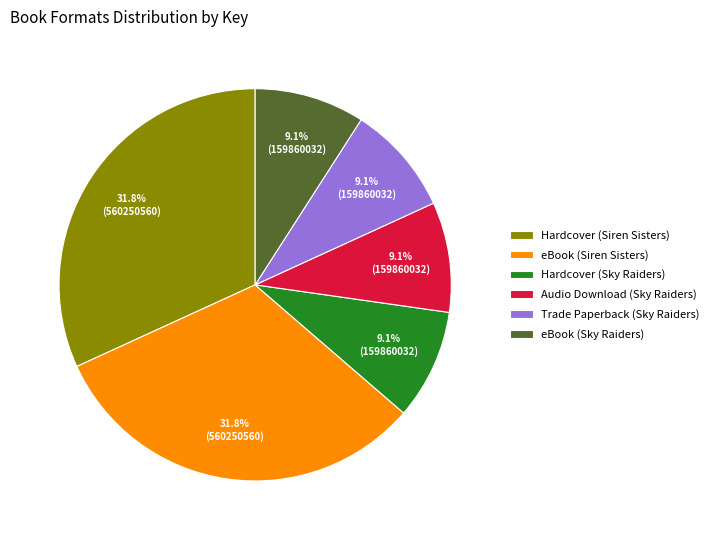

How many segments does this pie chart have?

6